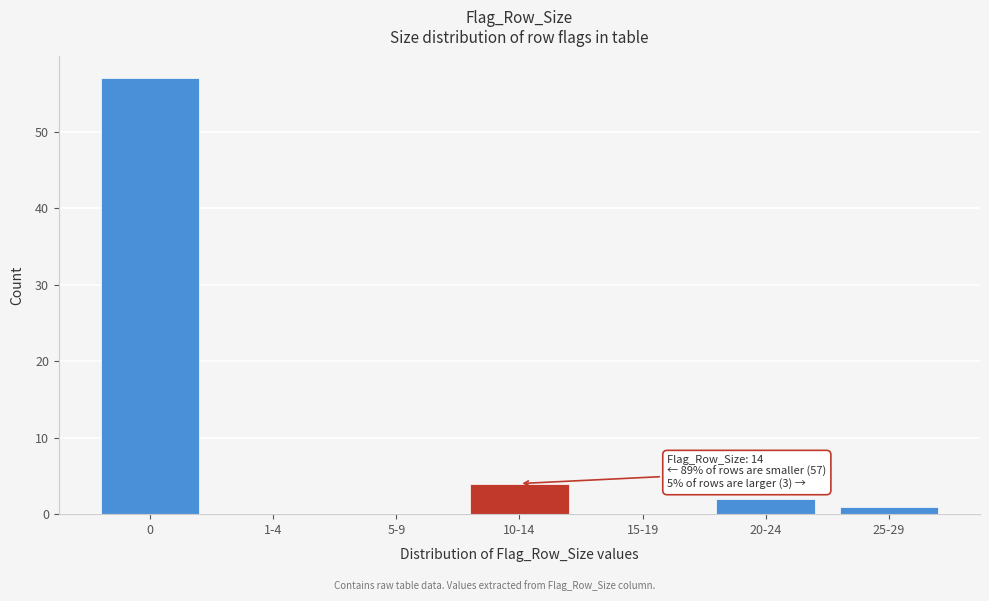

Reading left to right, transcribe all the data shown in this chart.

0=57	1-4=0	5-9=0	10-14=4	15-19=0	20-24=2	25-29=1